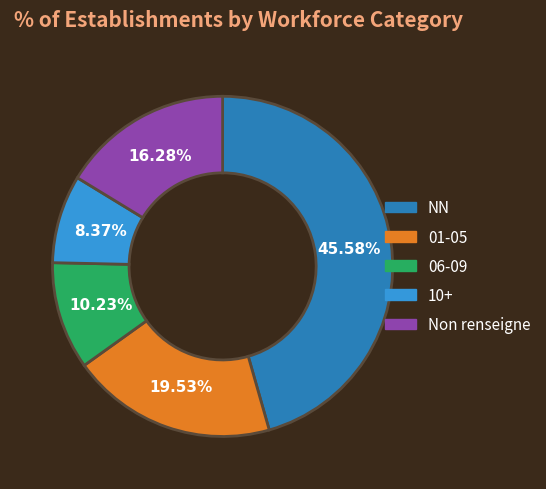

Does any single category account for the majority?

No